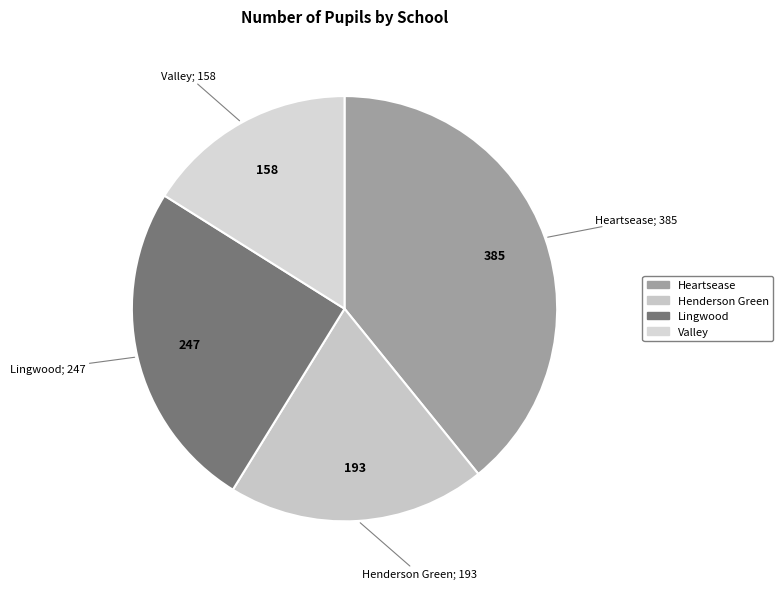

Which slice is the largest?

Heartsease